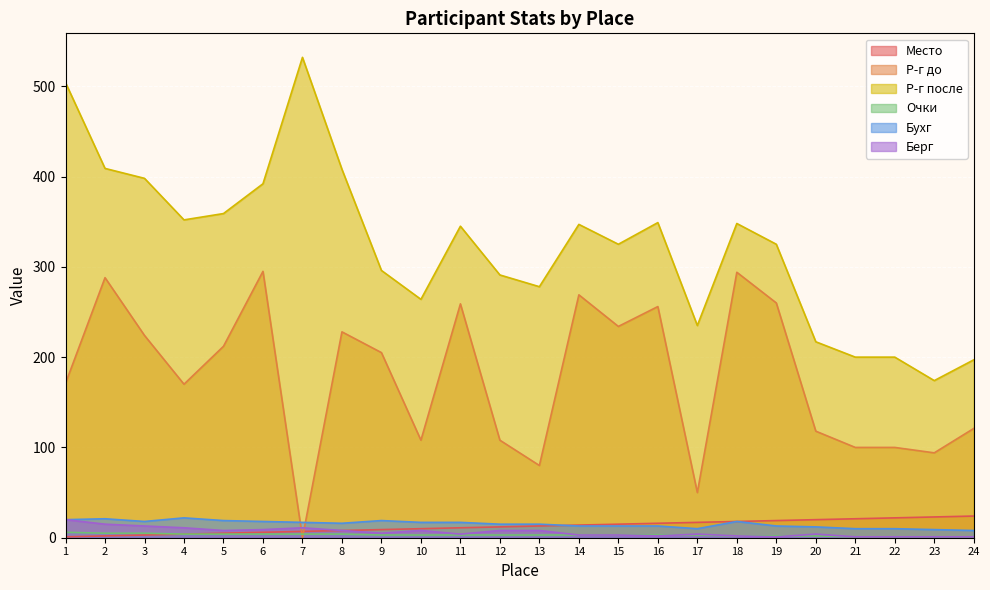

What is the difference between the Бухг values at 17 and 18?

8